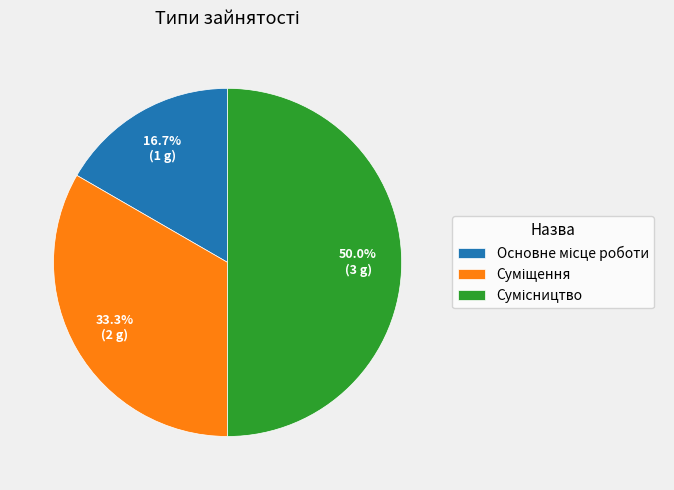

What is the change in value from Суміщення to Сумісництво?

+1